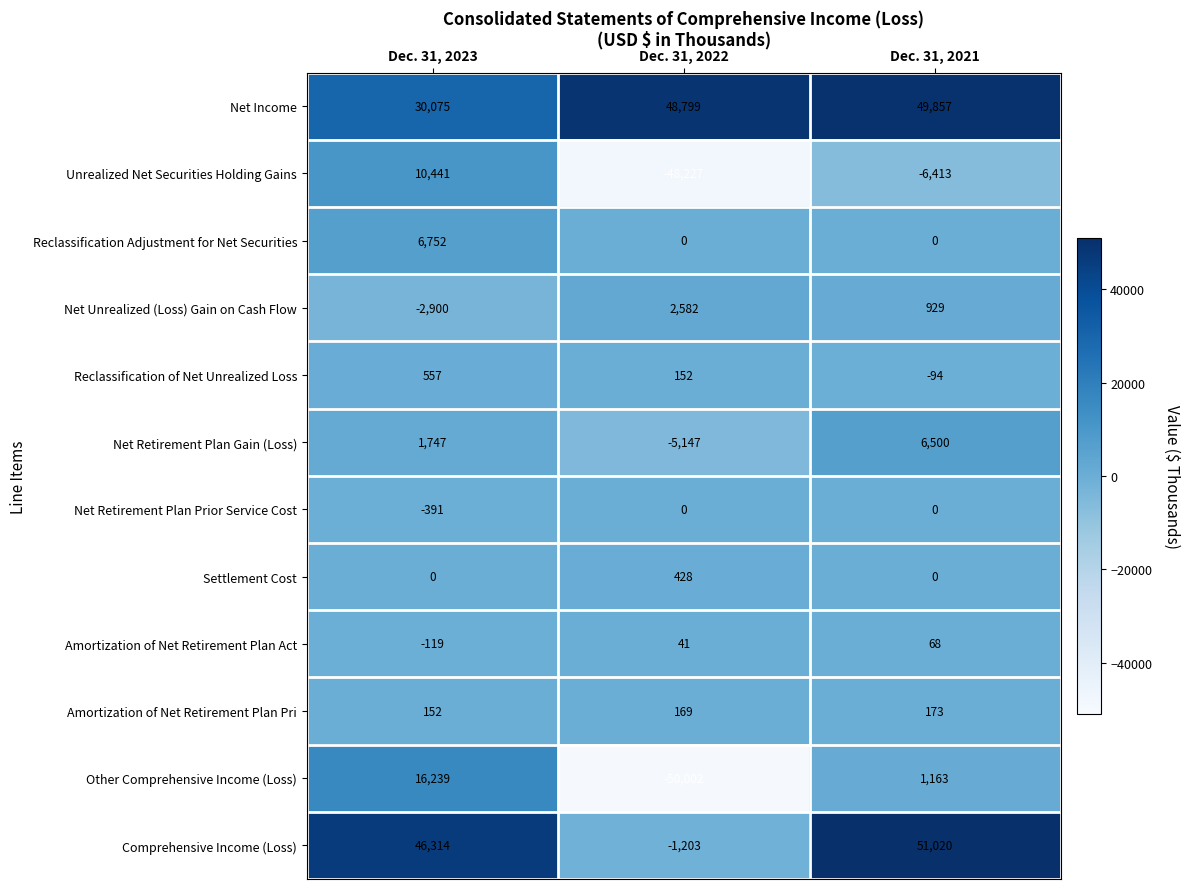

What is the sum of the Net Income values at Dec. 31, 2022 and Dec. 31, 2021?

98656